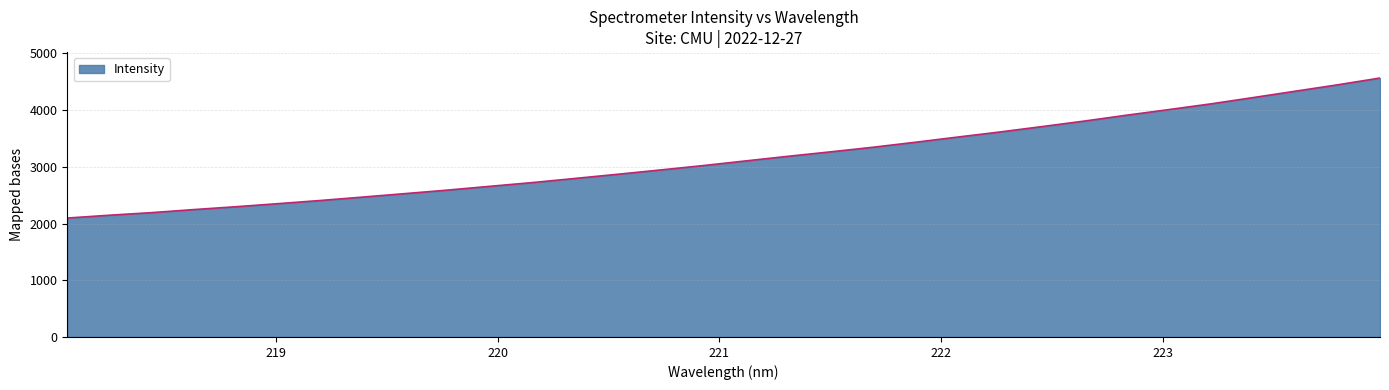

What is the maximum value shown in the chart?

4564.3